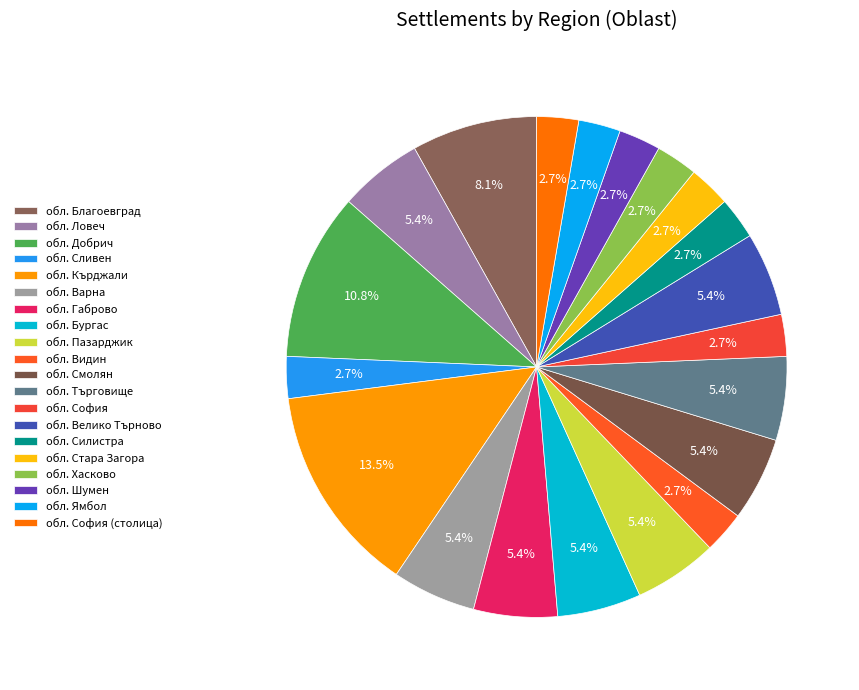

The обл. Търговище slice represents 1% of the pie. True or false?

False